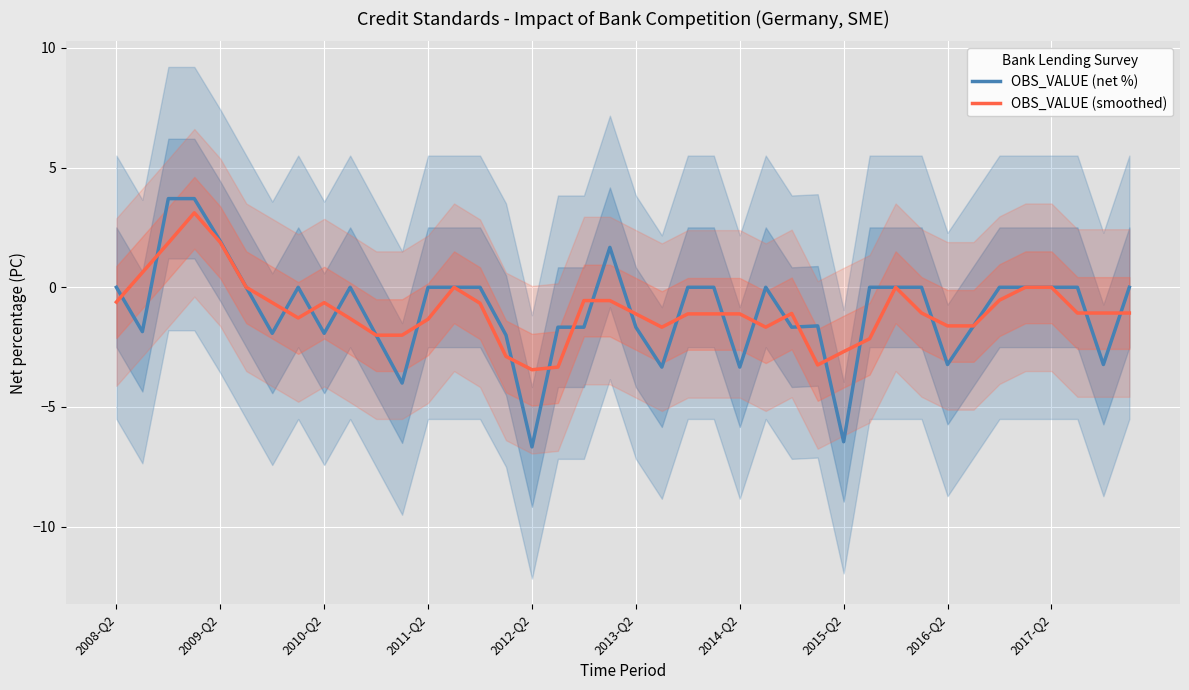

Does the chart display data point markers on the line(s)?

No